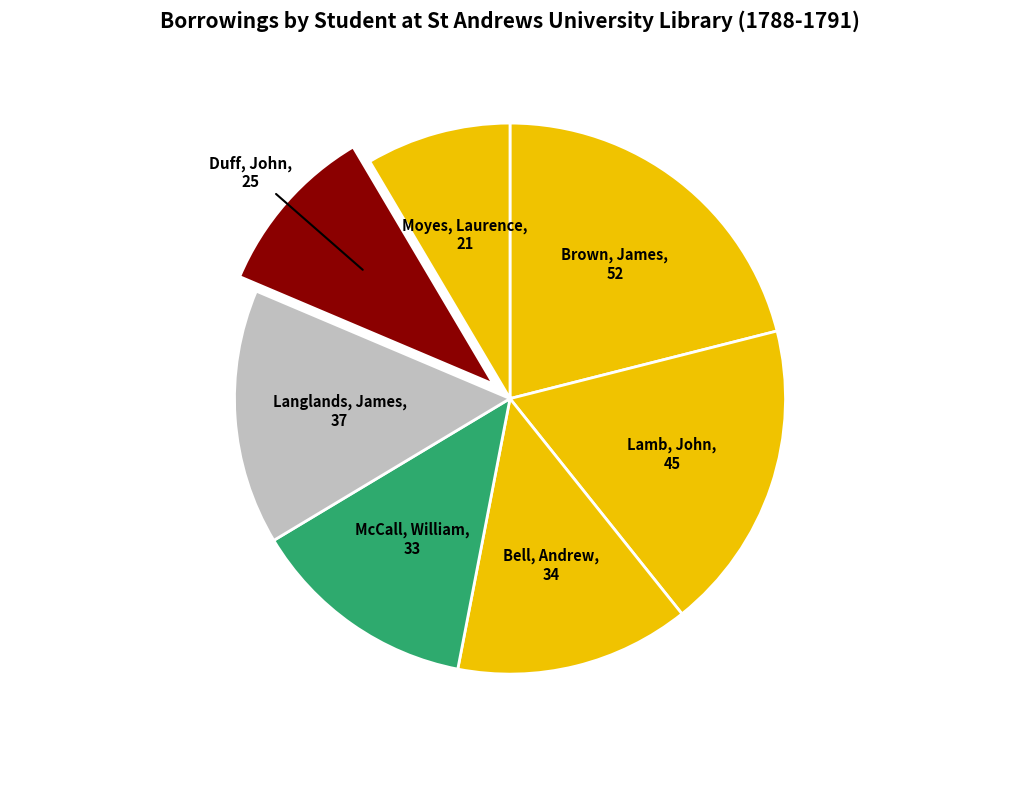

What is the ratio of the value at McCall, William to the value at Brown, James?

0.6